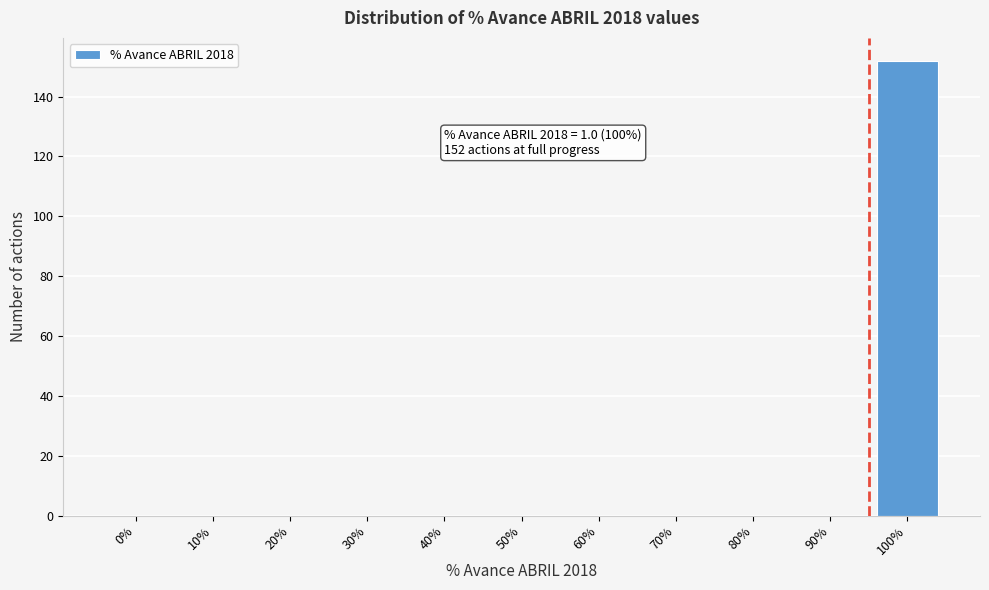

Reading right to left, list all the values displayed in this chart.

100%=152	90%=0	80%=0	70%=0	60%=0	50%=0	40%=0	30%=0	20%=0	10%=0	0%=0